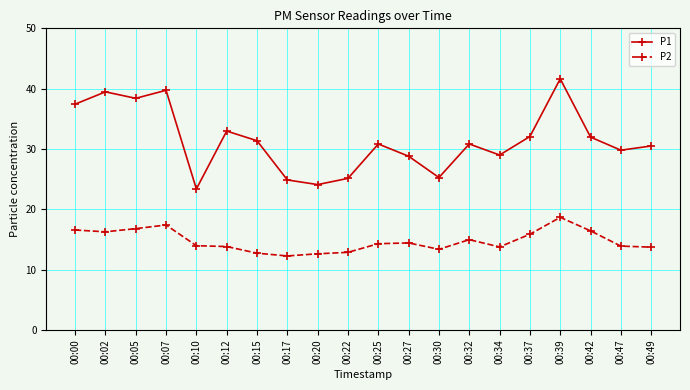

List the series in order of their overall mean, lowest first.

P2, P1